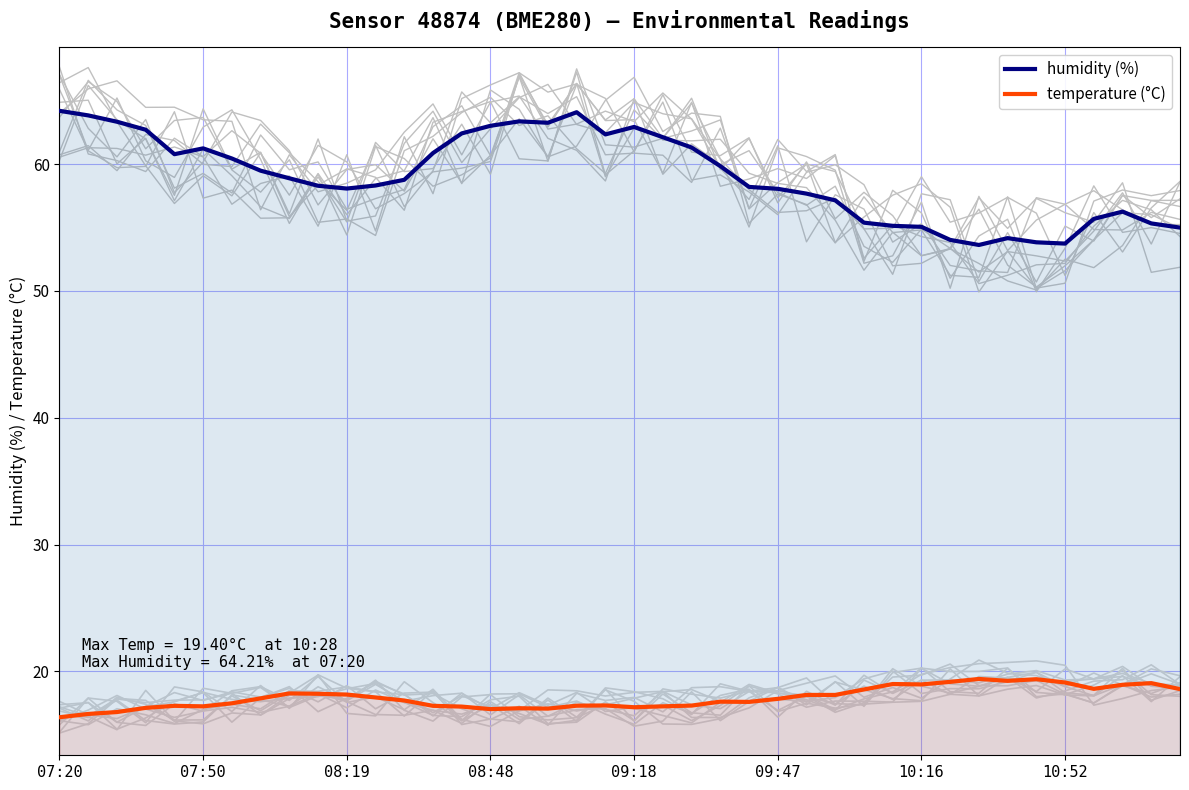

What is the lowest value of the humidity (%) series?

53.6